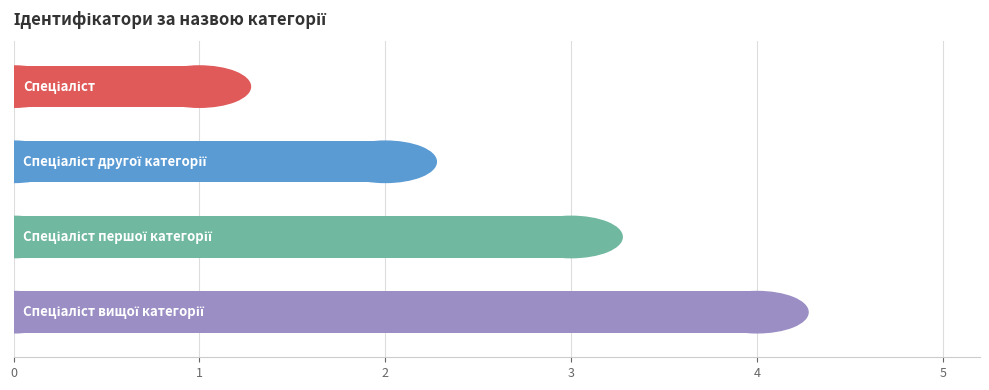

What is the value of the 3rd bar from the top?

3